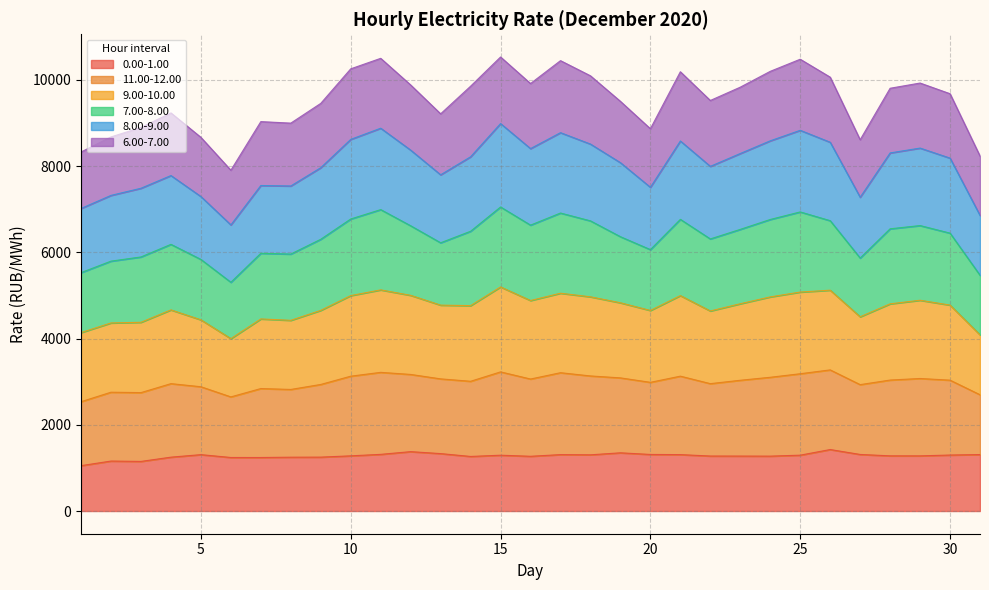

True or false: 0.00-1.00 has a value of 1249.0 at 4.

True